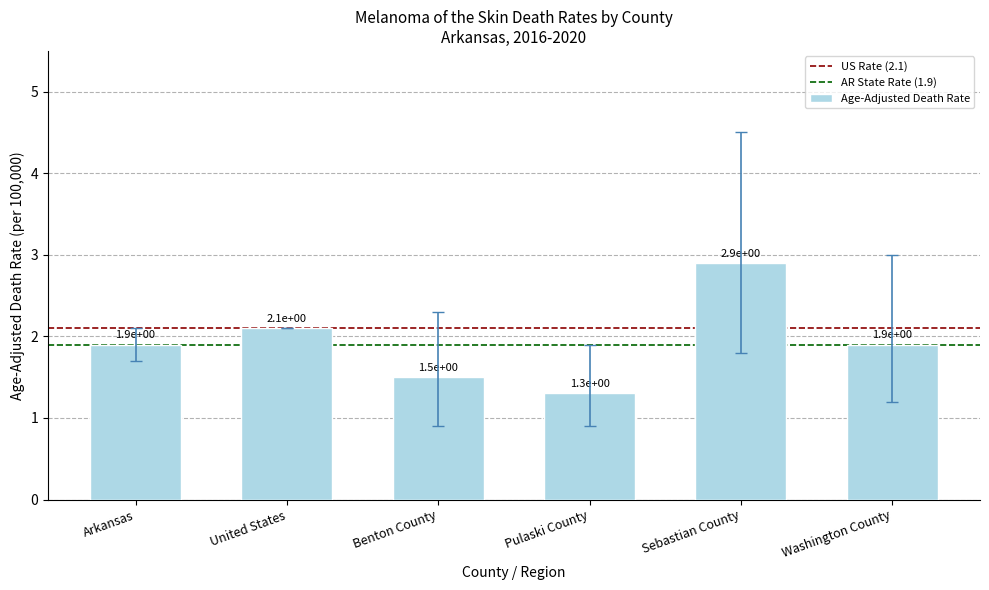

At which category does the chart reach its peak across all series?

Sebastian County